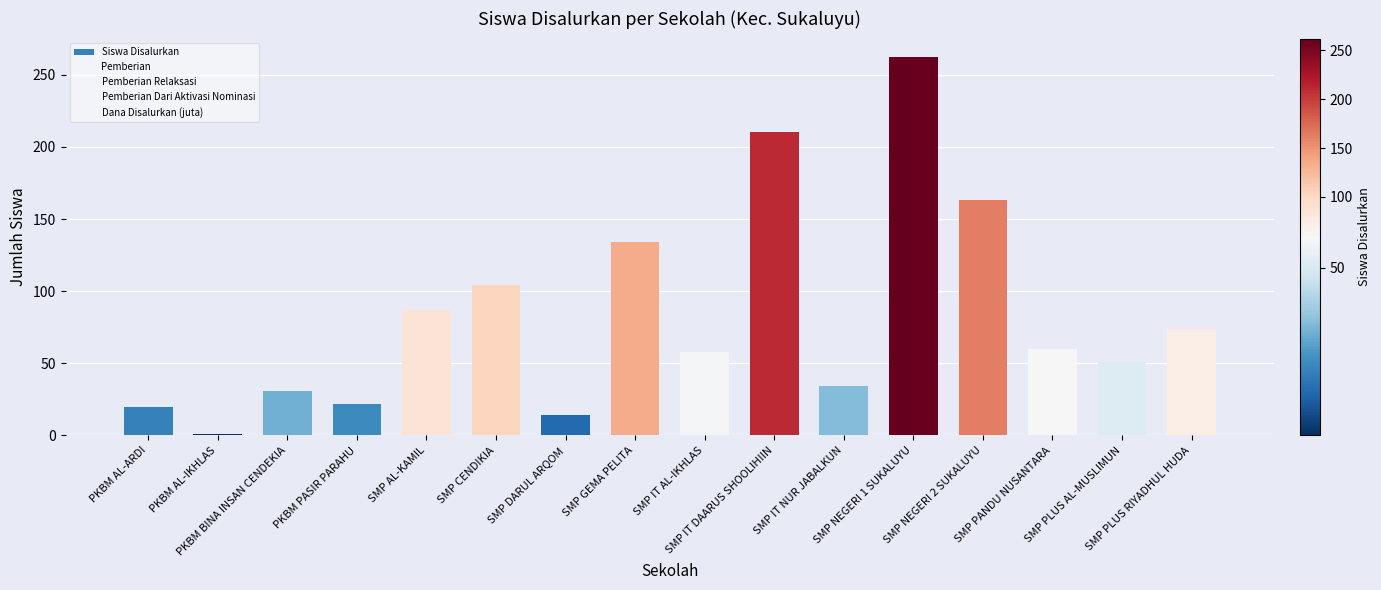

What are all the series names shown in the legend?

Siswa Disalurkan, Pemberian, Pemberian Relaksasi, Pemberian Dari Aktivasi Nominasi, Dana Disalurkan (juta)